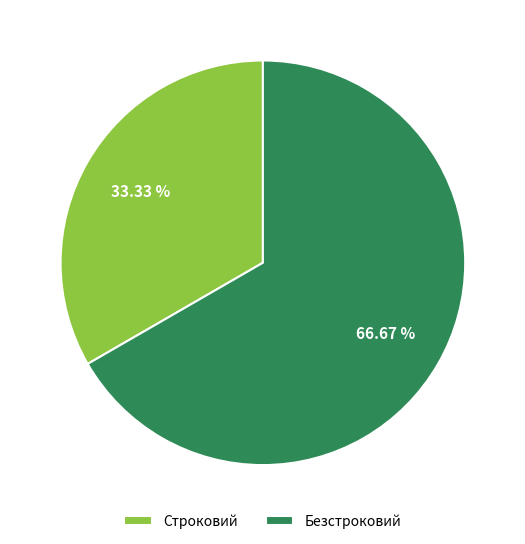

Count the number of slices in the pie.

2